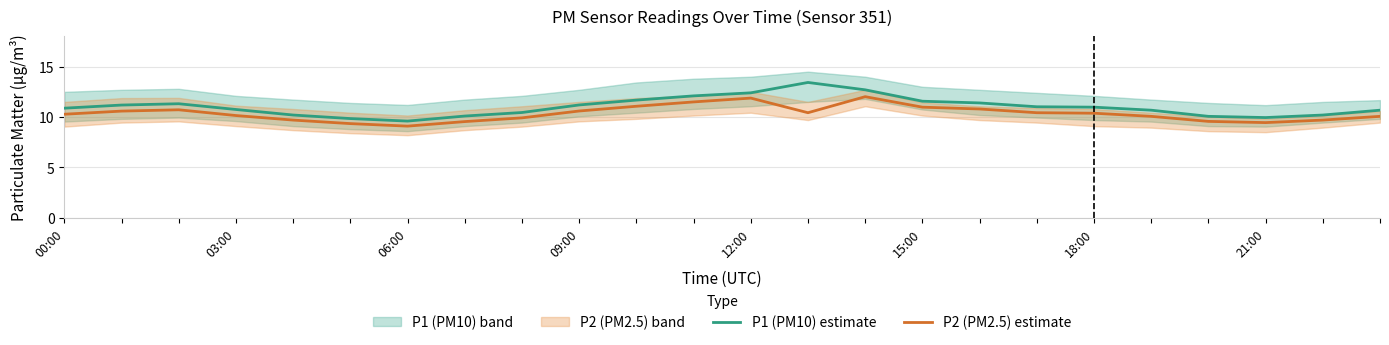

Where does the P1 (PM10) estimate series first go above 10?

00:00